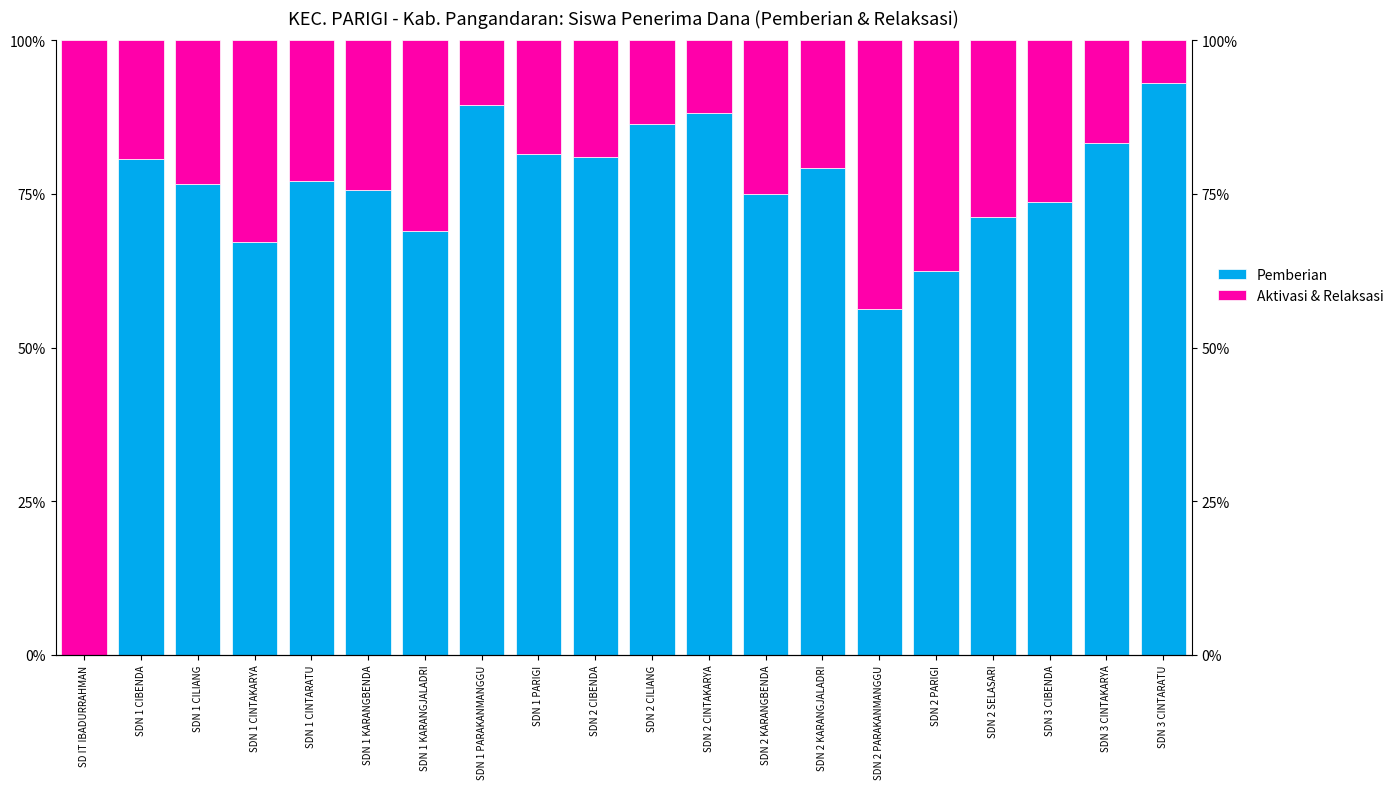

Where is Aktivasi & Relaksasi nearest to the value 53?

SDN 2 PARAKANMANGGU